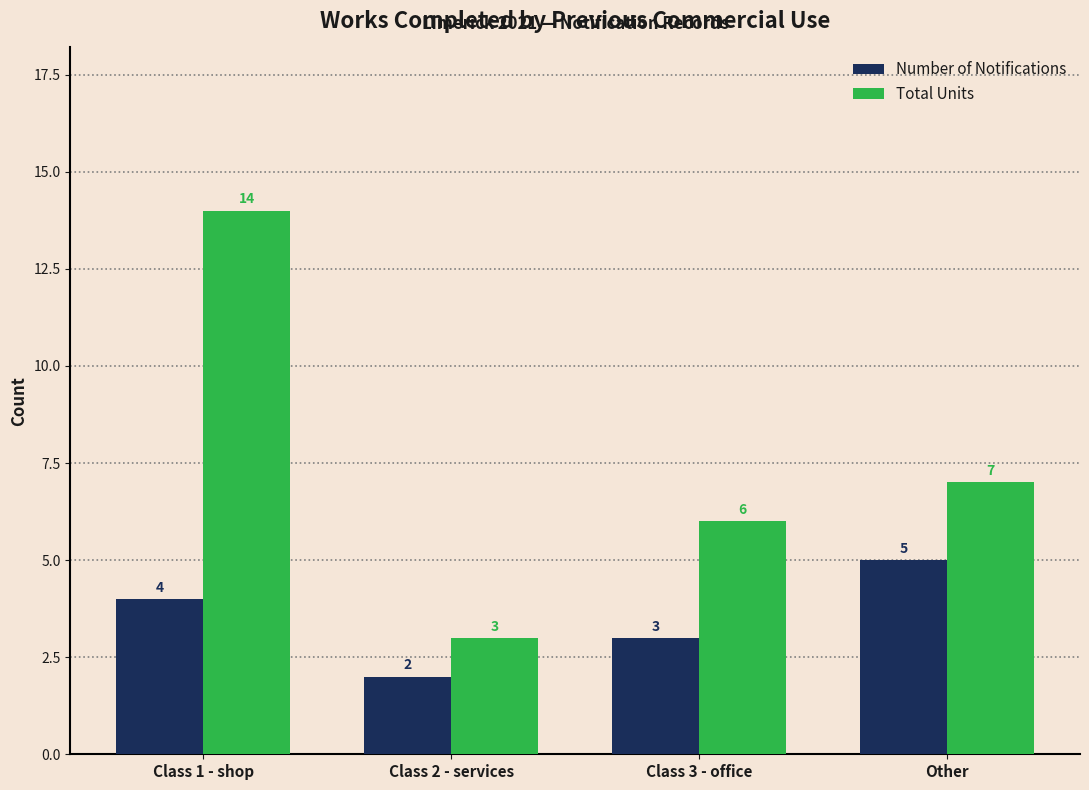

What is the difference between the highest and lowest values at Class 3 - office?

3